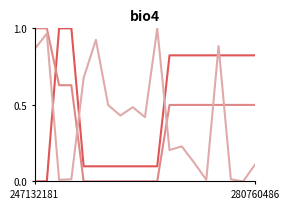

Count the number of categories in the chart.

19